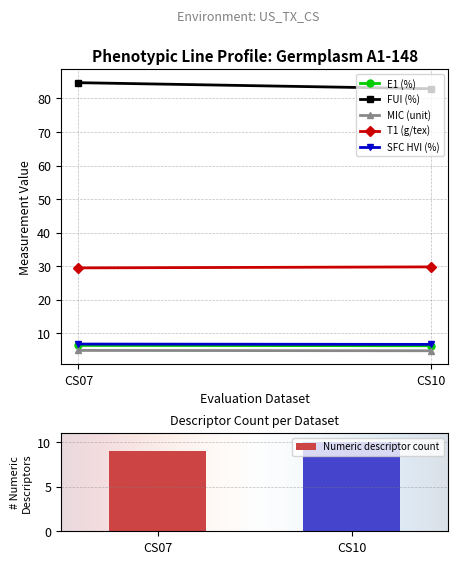

What is the value of the 2nd bar from the left?

10